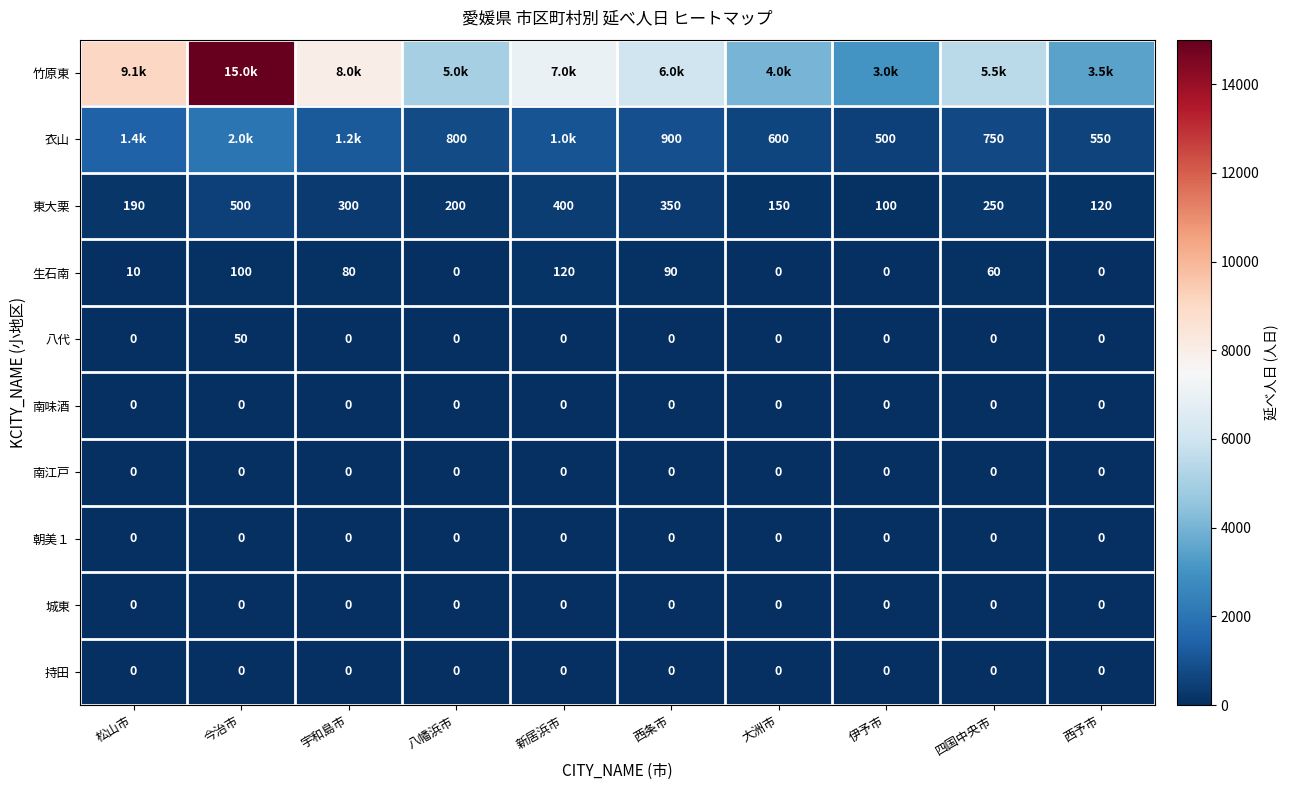

What is the difference between the highest and lowest values at 松山市?

9051